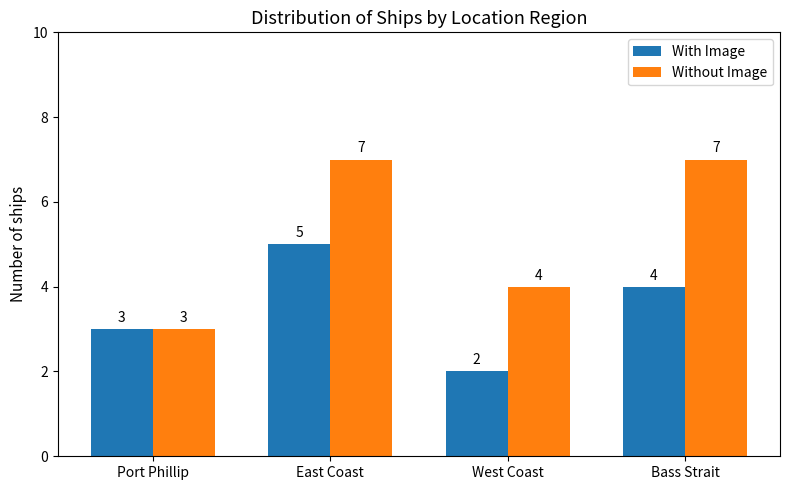

Is it true that With Image equals 5 at East Coast?

True